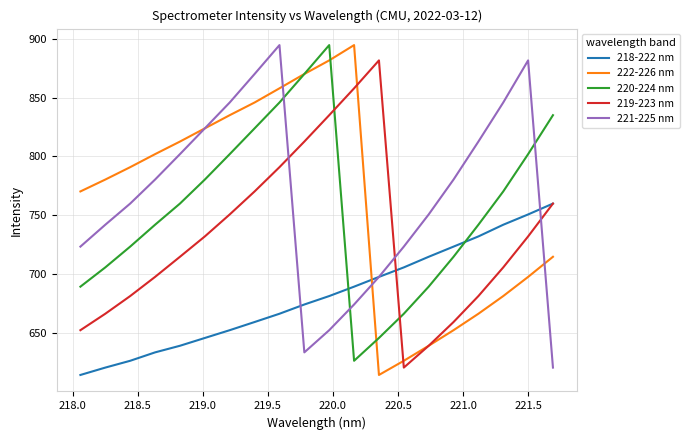

True or false: 219-223 nm has more than 2 interior local peaks.

False